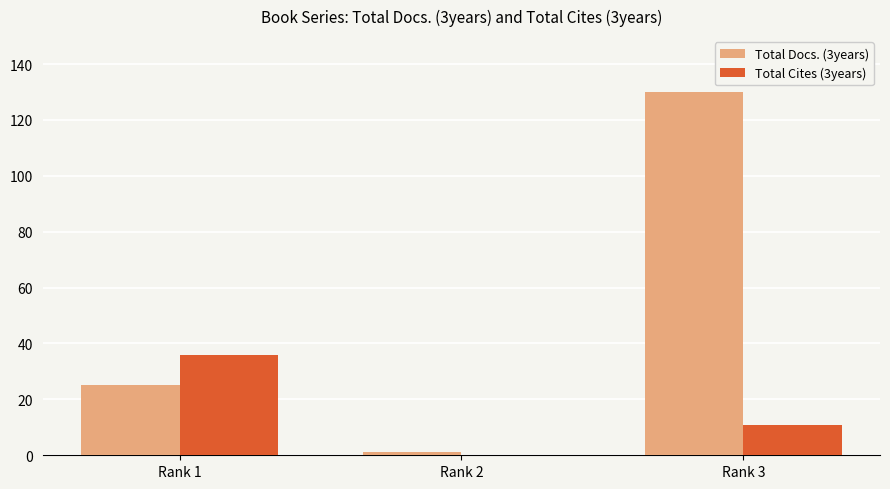

The value of Total Cites (3years) at Rank 3 is 11. True or false?

True